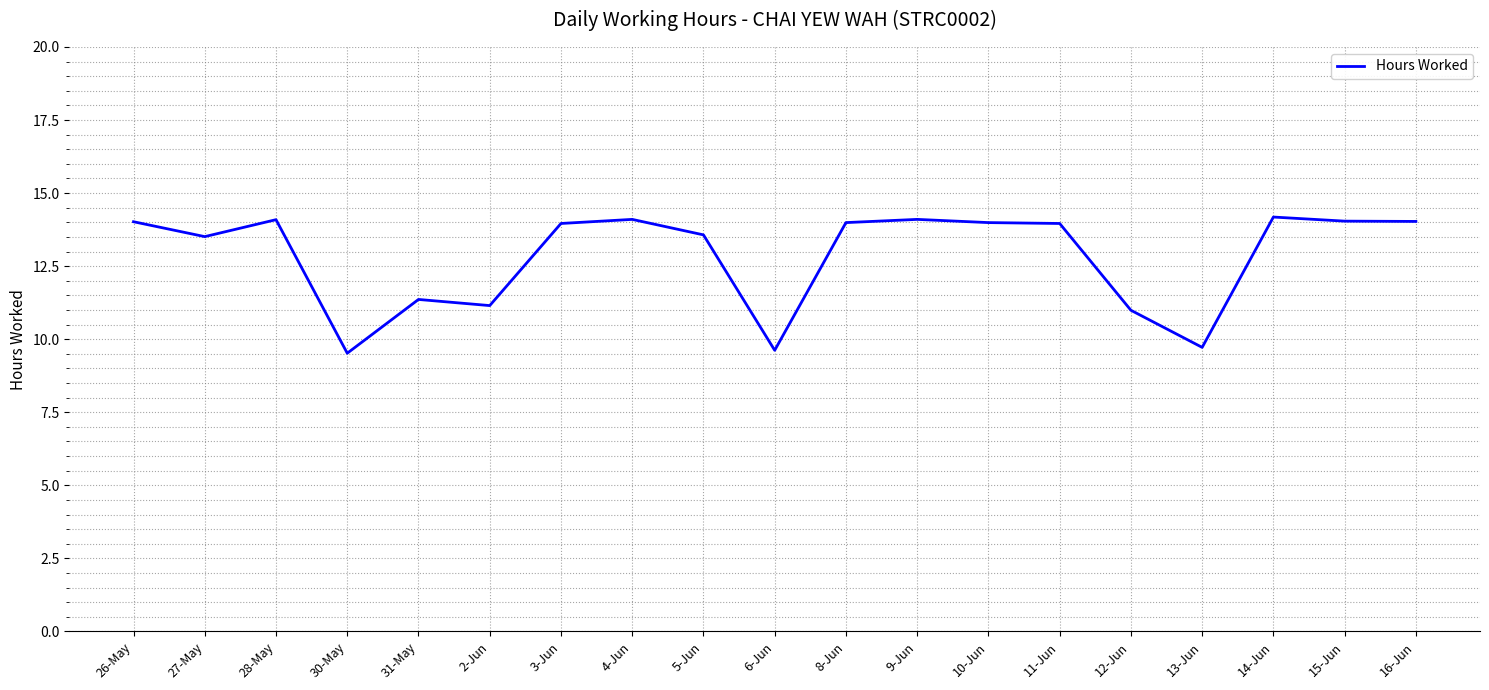

What is the maximum value shown in the chart?

14.2